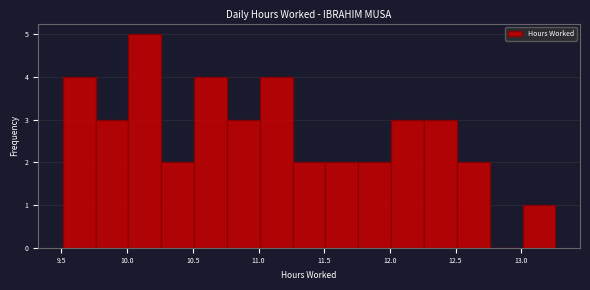

Which range on the x-axis has the tallest bar?

10.01 to 10.26